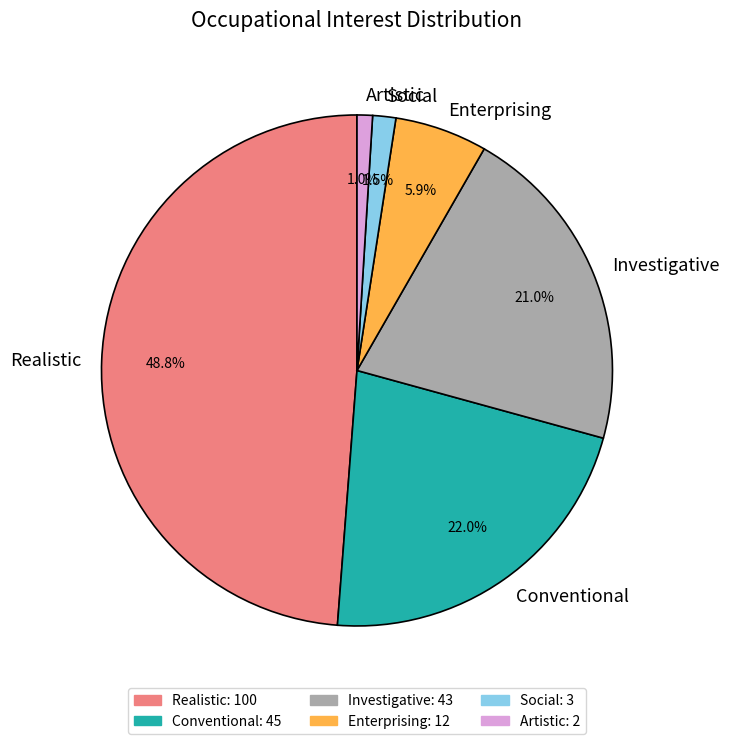

How many segments does this pie chart have?

6